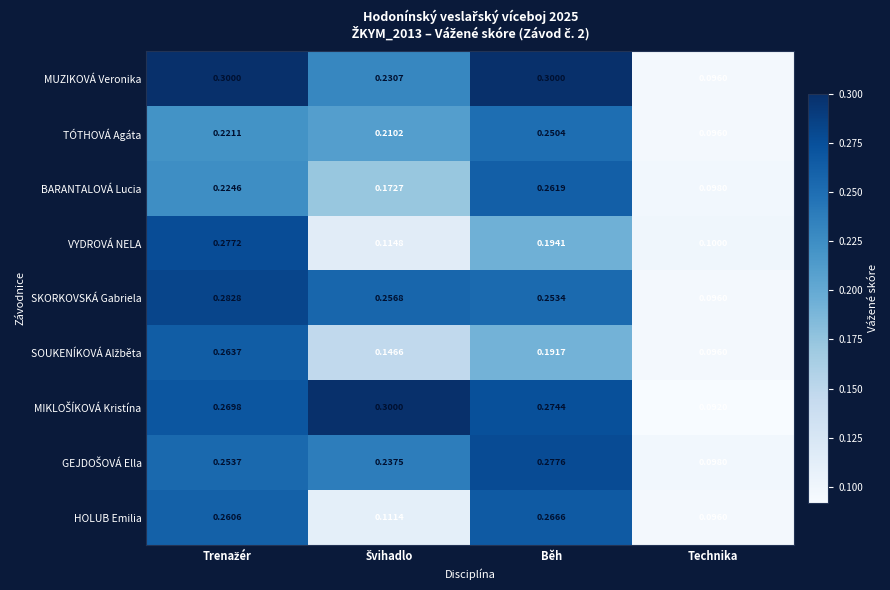

At which label is VYDROVÁ NELA closest to 0?

Technika